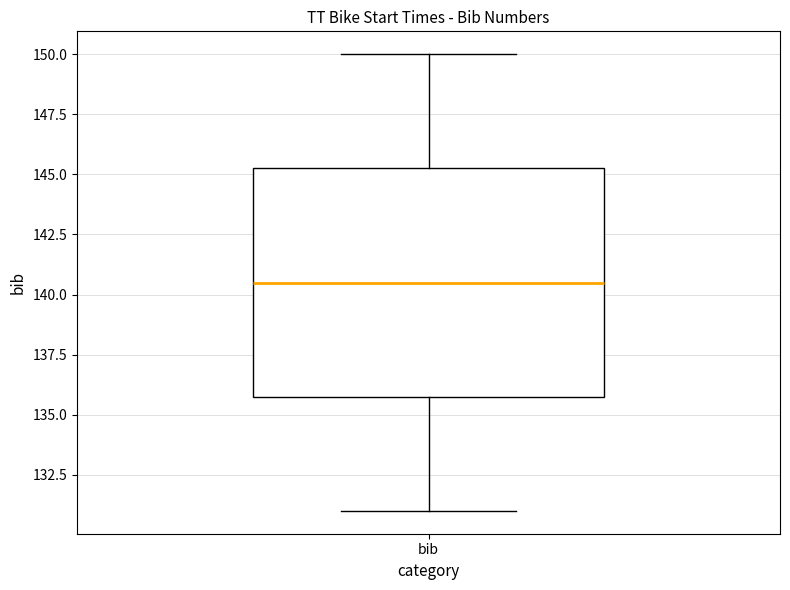

Read this box plot against the y-axis: the position of the median line, the range covered by the box, and the ends of both whiskers. The values are not printed on the chart, so give them approximately, as read against the axis.

median 140.5, box 136.0 to 145.5, whiskers 131.0 to 150.0